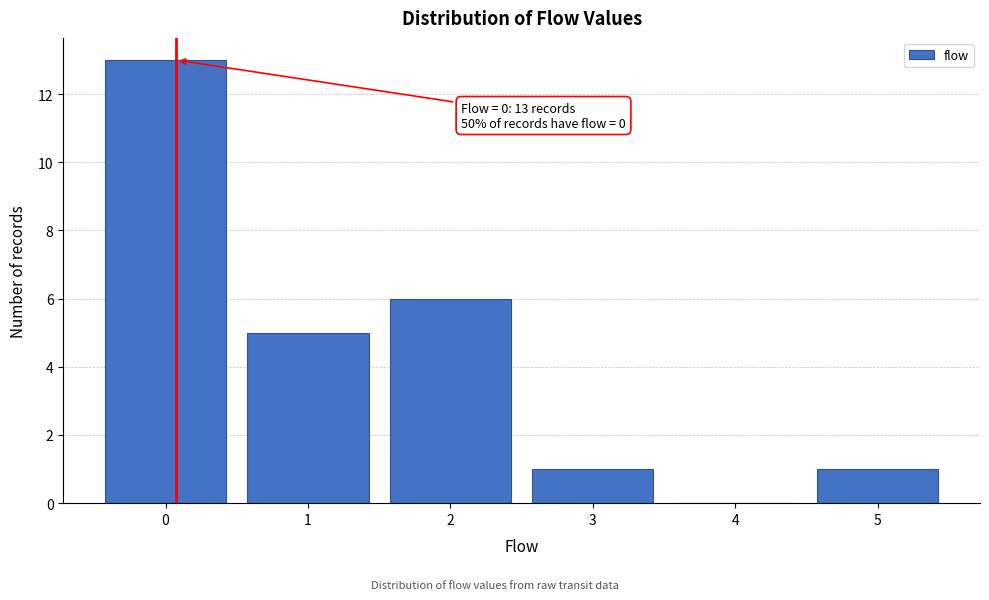

Reading right to left, what are all the values shown in this chart?

5=1	4=0	3=1	2=6	1=5	0=13